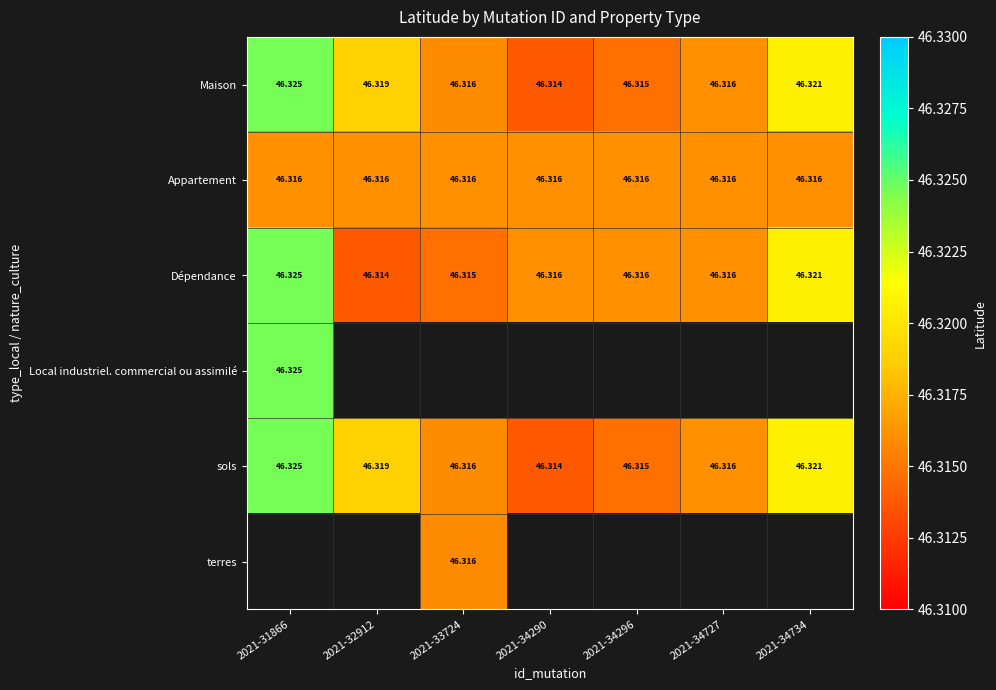

Is the value of Dépendance at 2021-34290 greater than the value of sols at 2021-34290?

Yes